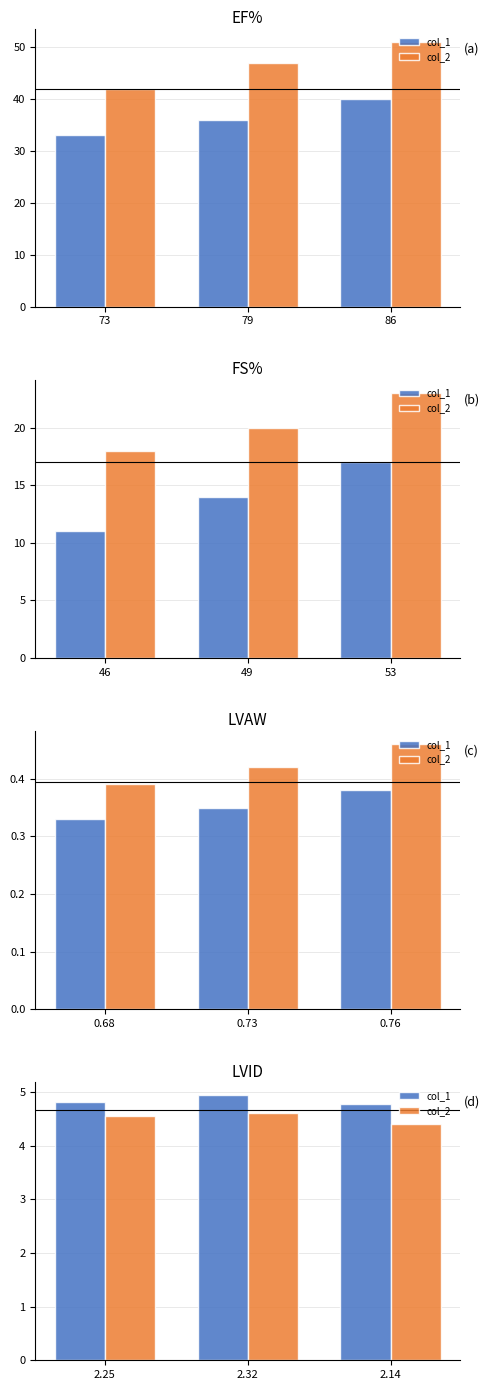

What are all the series names shown in the legend?

col_1, col_2